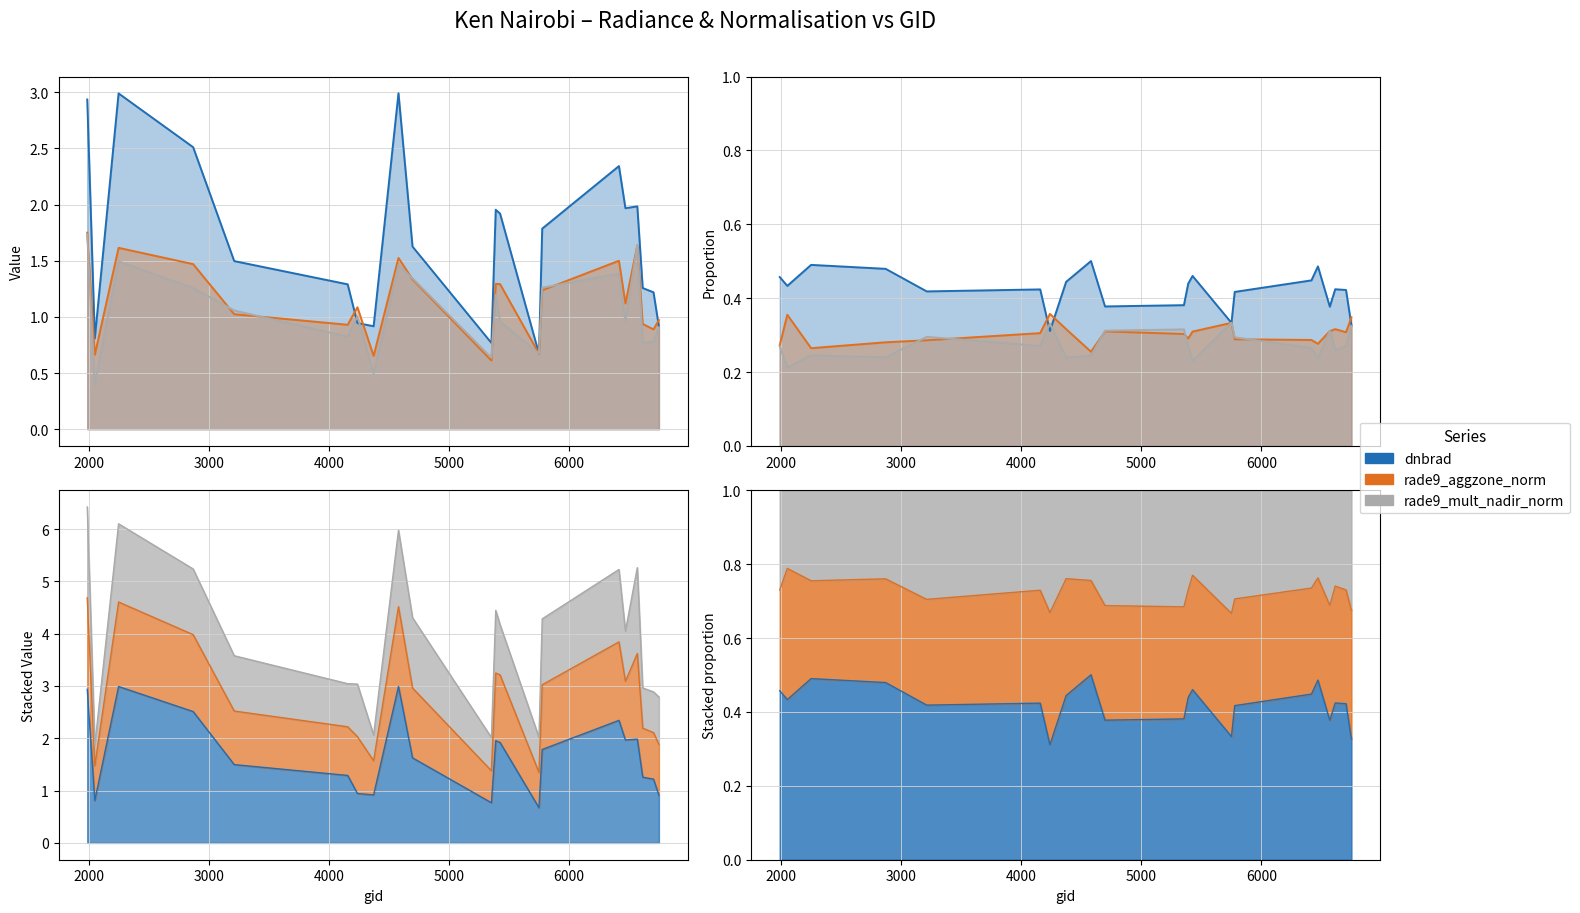

What is the minimum value shown in the chart?

0.3